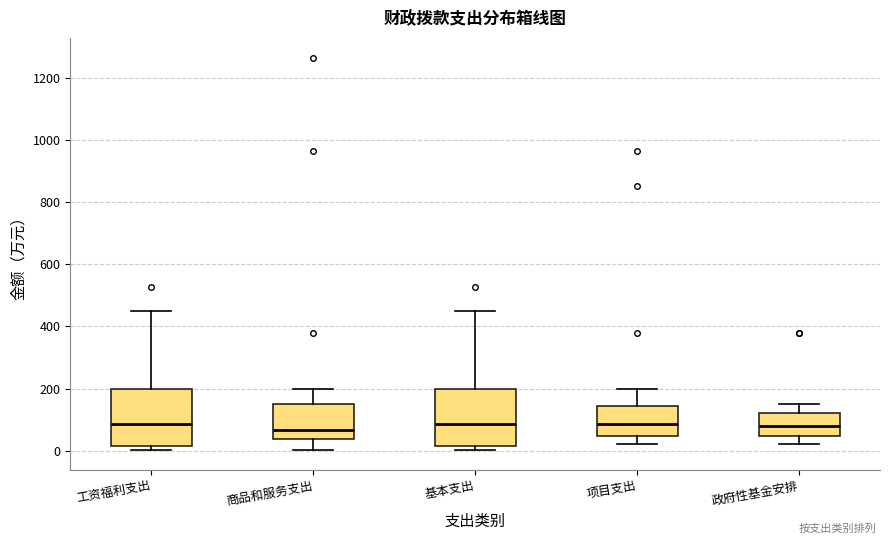

Where is the upper edge of the box for 基本支出 on the y-axis? The values are not printed on the chart, so give them approximately, as read against the axis.

200